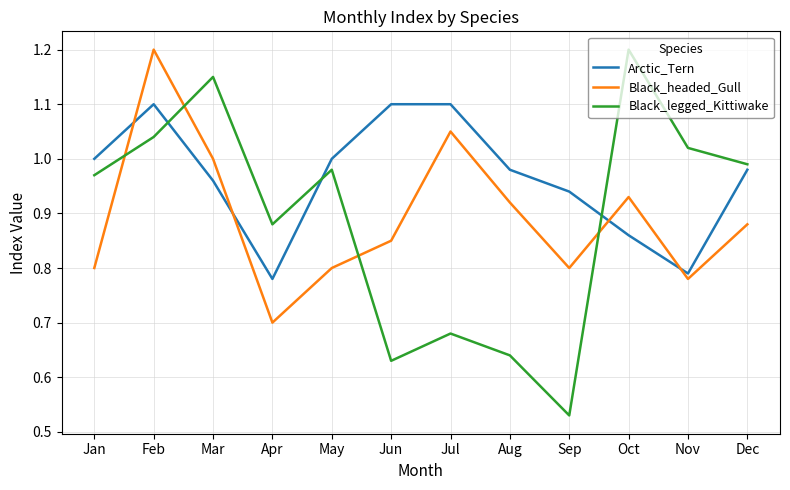

True or false: Black_legged_Kittiwake has a value of 0.5 at Apr.

False